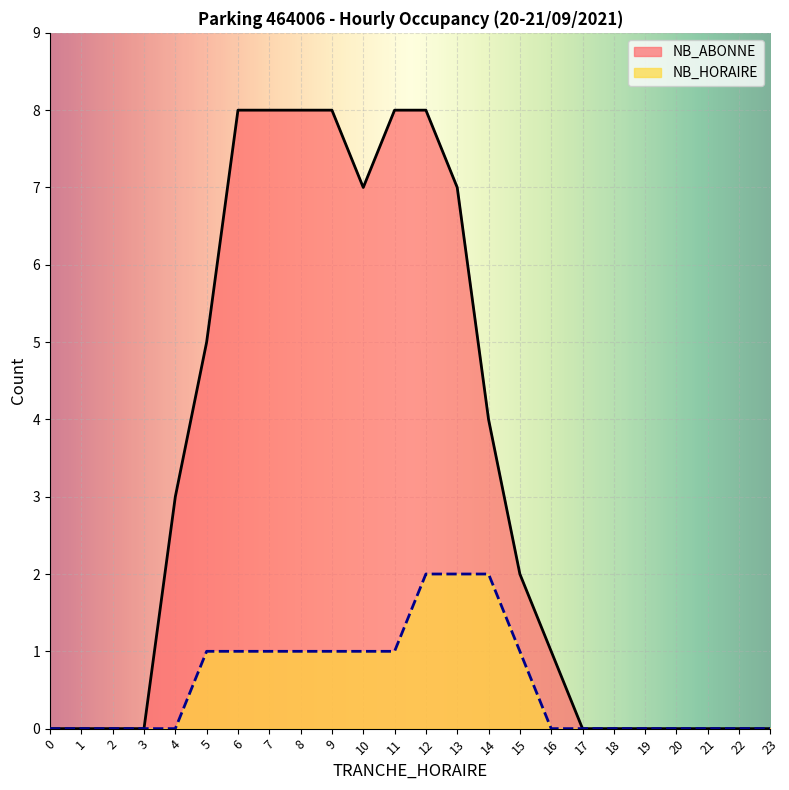

True or false: NB_ABONNE and NB_HORAIRE cross at least once.

False